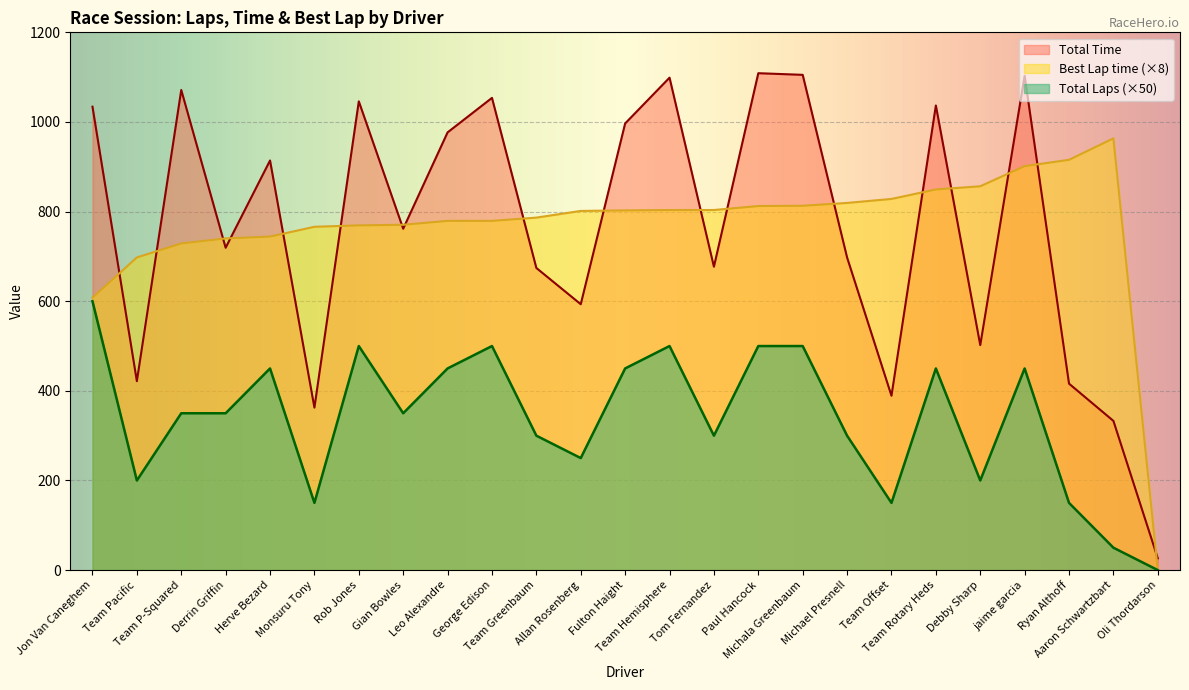

True or false: Total Laps and Best Lap time cross at least once.

False